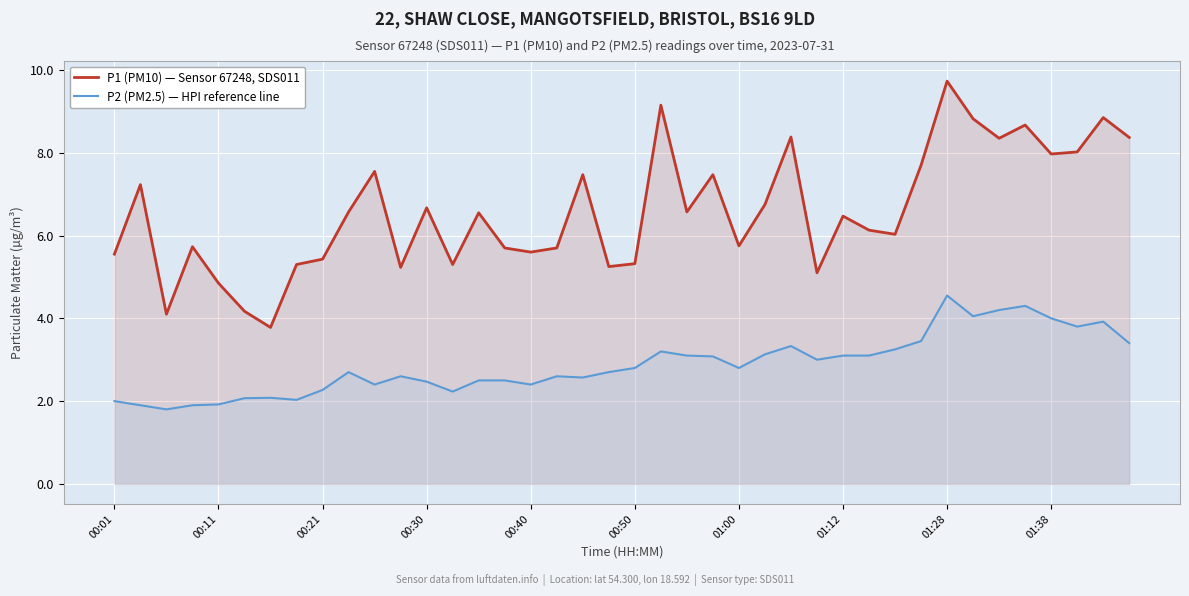

True or false: P2 (PM2.5) — HPI reference line and P1 (PM10) — Sensor 67248, SDS011 intersect in this chart.

False